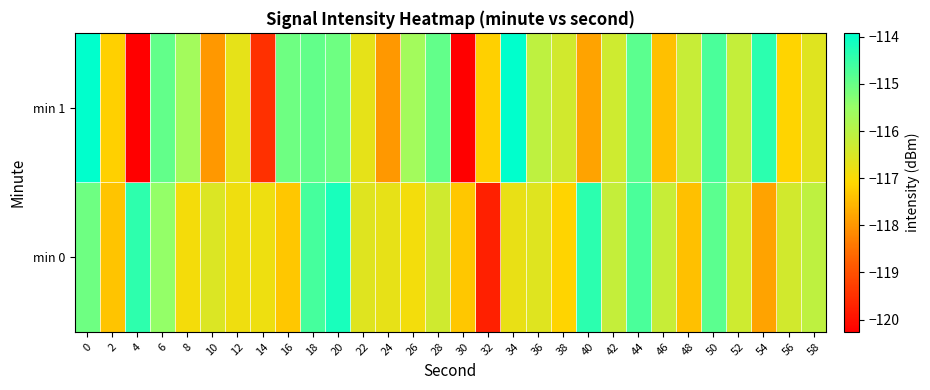

Reading right to left, list all the values displayed in this chart.

min 0: 58=-116.1	56=-116.4	54=-117.8	52=-116.3	50=-114.9	48=-117.4	46=-116.2	44=-114.7	42=-116.2	40=-114.4	38=-117.1	36=-116.6	34=-116.7	32=-119.7	30=-117.3	28=-116.3	26=-116.9	24=-116.7	22=-116.6	20=-114.2	18=-114.6	16=-117.3	14=-116.8	12=-116.9	10=-116.5	8=-116.9	6=-115.5	4=-114.4	2=-117.4	0=-115.1
min 1: 58=-116.6	56=-117.1	54=-114.4	52=-116.2	50=-114.7	48=-116.2	46=-117.4	44=-114.9	42=-116.3	40=-117.8	38=-116.4	36=-116.1	34=-113.9	32=-117.2	30=-120.3	28=-114.9	26=-115.7	24=-118.0	22=-116.7	20=-115.1	18=-114.9	16=-115.1	14=-119.5	12=-116.7	10=-118.0	8=-115.7	6=-114.9	4=-120.3	2=-117.2	0=-113.9